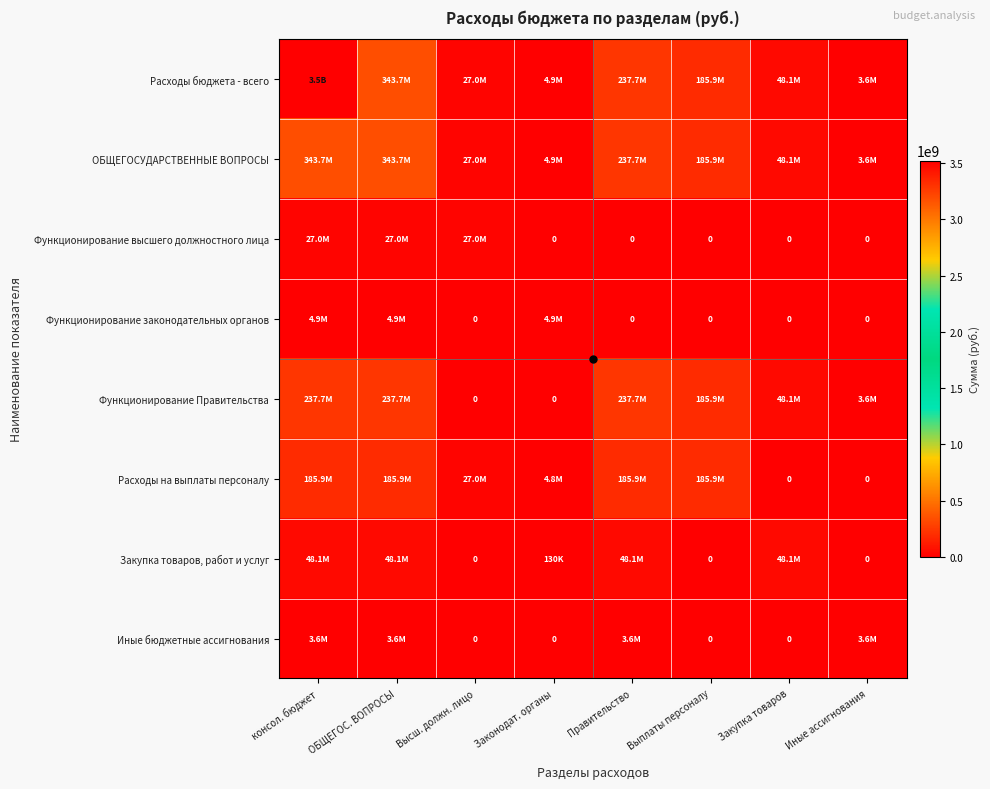

Rank the series by their maximum value, from lowest to highest.

Иные бюджетные ассигнования, Функционирование законодательных органов, Функционирование высшего должностного лица, Закупка товаров, работ и услуг, Расходы на выплаты персоналу, Функционирование Правительства, ОБЩЕГОСУДАРСТВЕННЫЕ ВОПРОСЫ, Расходы бюджета - всего